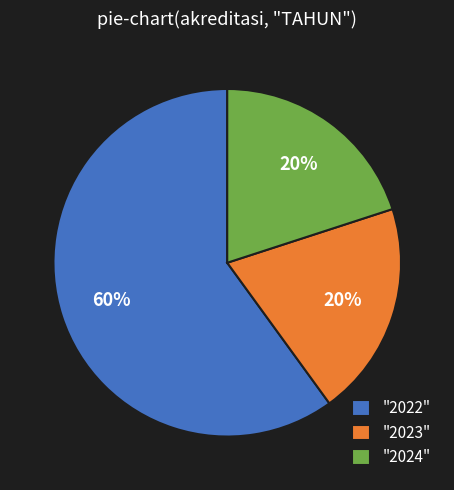

Which category has the biggest portion of the pie?

"2022"